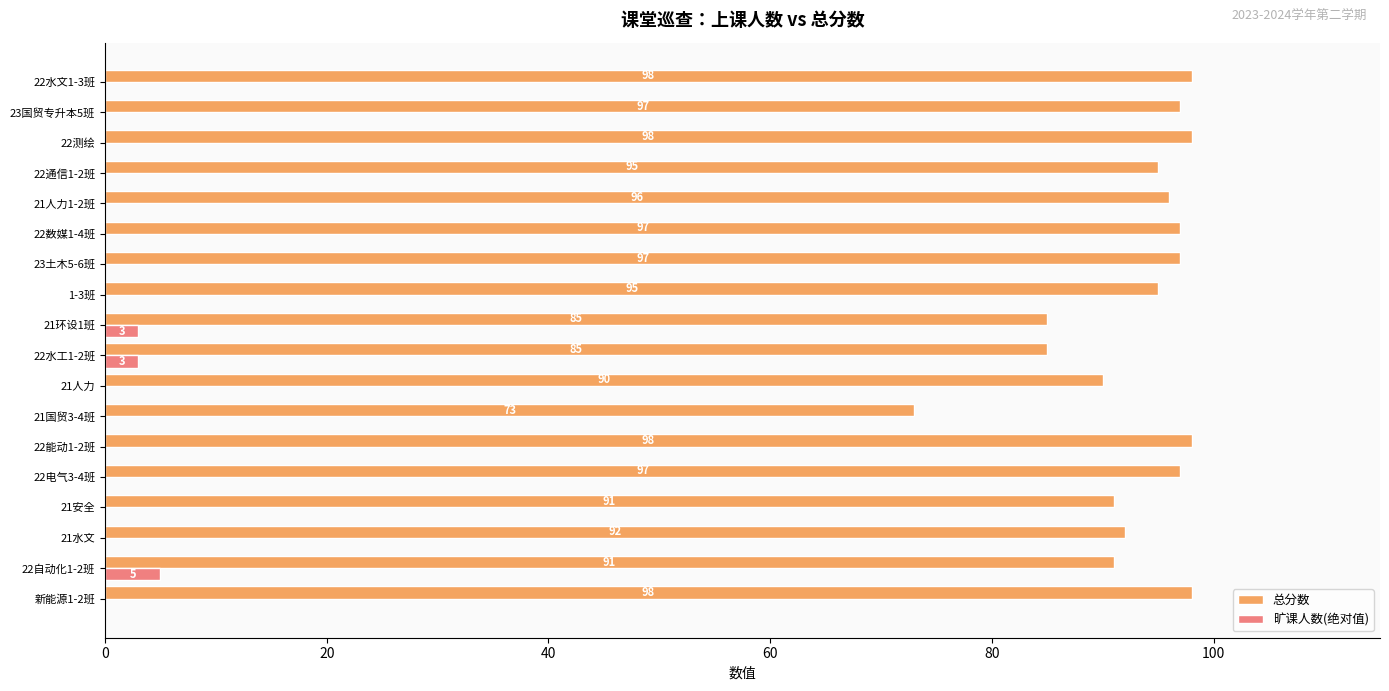

Between 22数媒1-4班 and 22通信1-2班, which series saw the biggest shift?

总分数